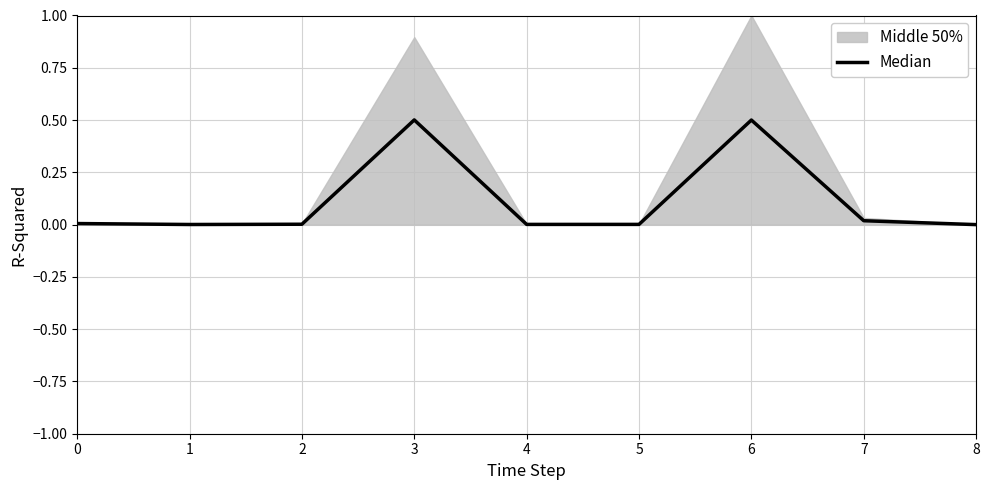

Reading left to right, what are all the values shown in this chart?

0.0	0.0	0.0	0.5	0.0	0.0	0.5	0.0	0.0